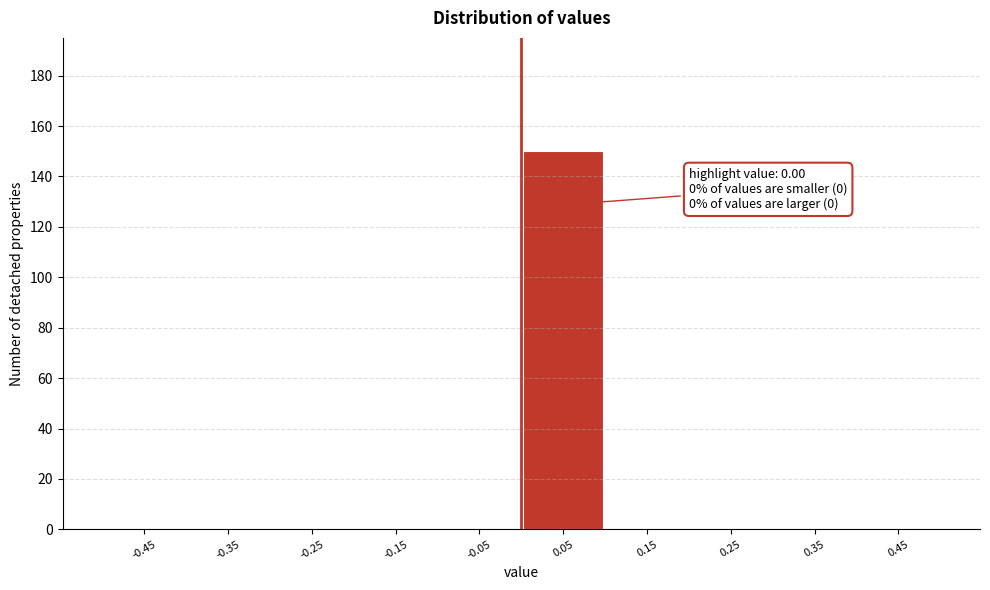

Over which range of the x-axis is the bar tallest?

0.0 to 0.1